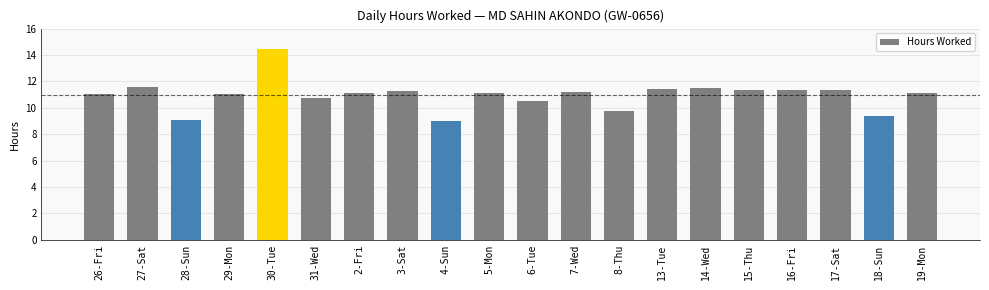

At which category does the chart reach its peak across all series?

30-Tue